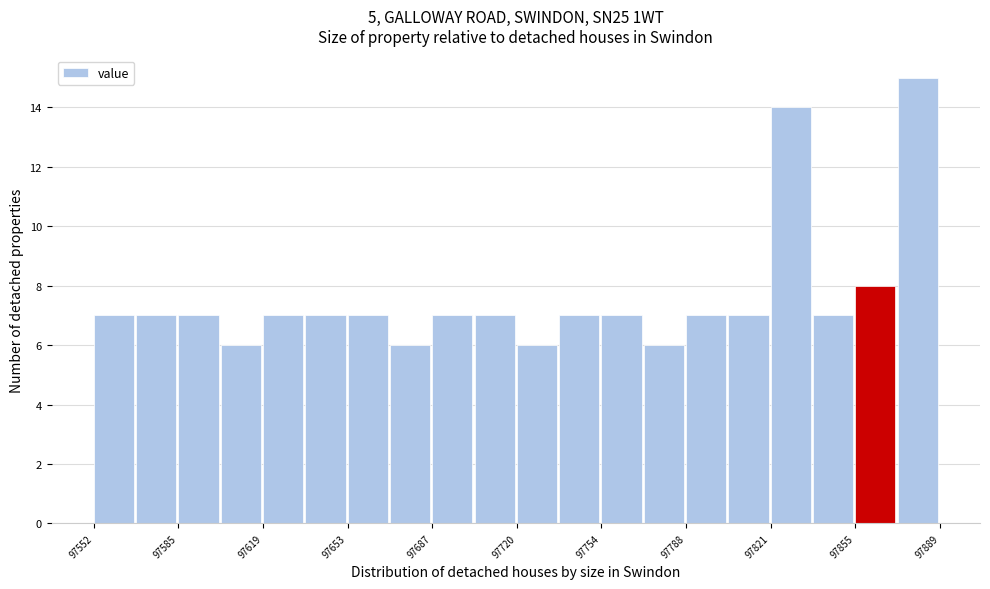

Read against the x-axis, roughly where is the centre of the tallest bar?

97880